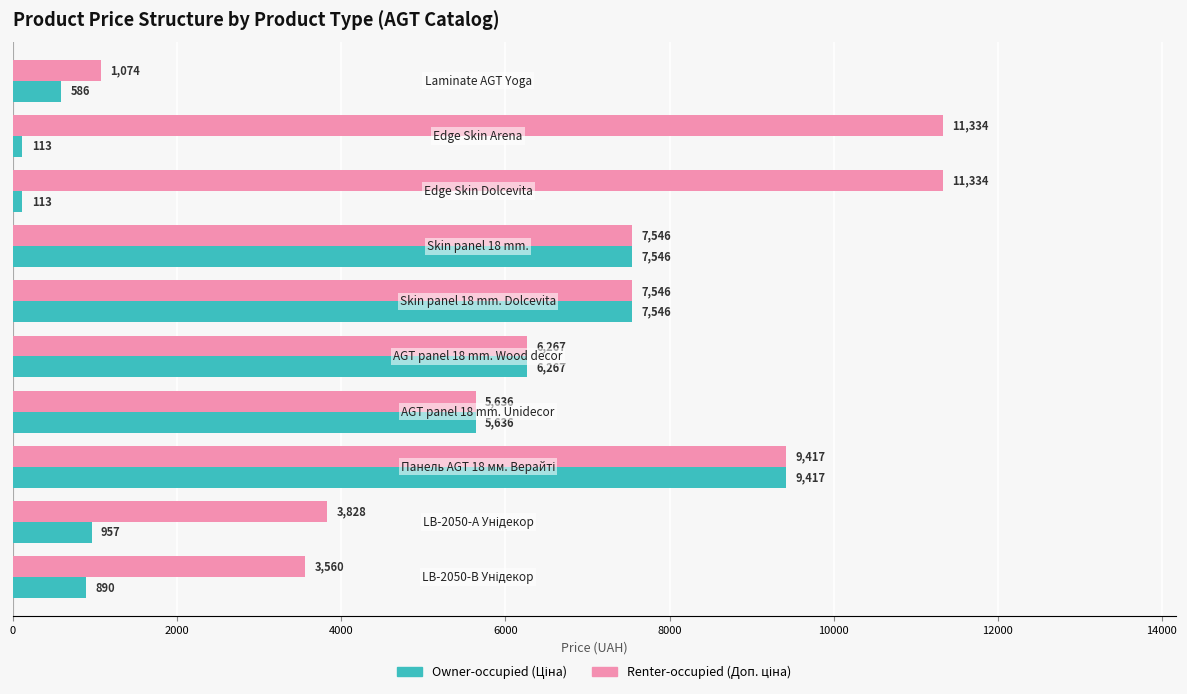

Reading left to right, extract all data points from this chart.

Owner-occupied (Ціна): 586.0	113.3	113.3	7545.9	7545.9	6266.7	5636.0	9416.9	957.1	889.9
Renter-occupied (Доп. ціна): 1074.5	11334.0	11334.0	7545.9	7545.9	6266.7	5636.0	9416.9	3828.4	3559.7